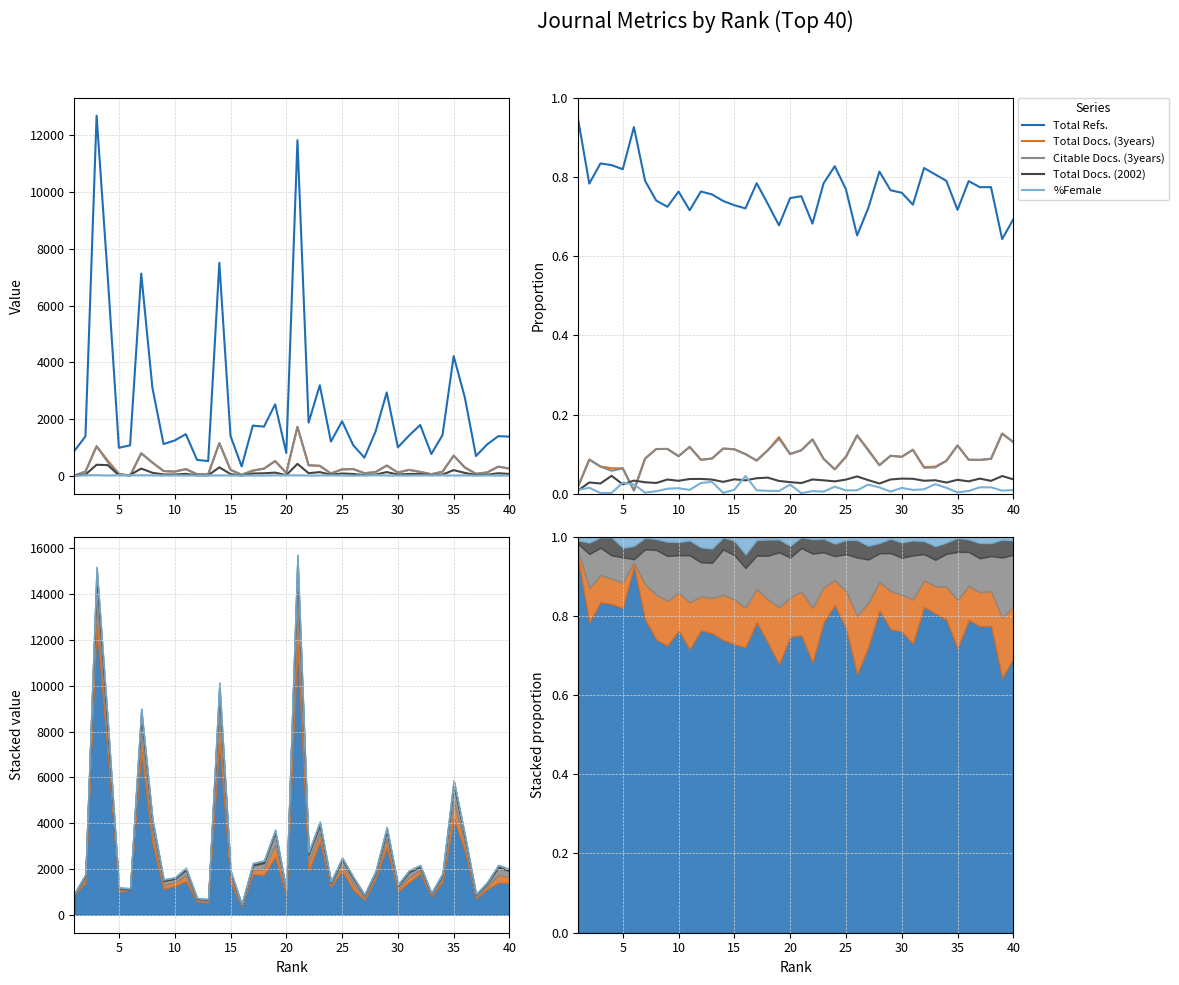

Which series has the largest range (max minus min)?

Total Refs.